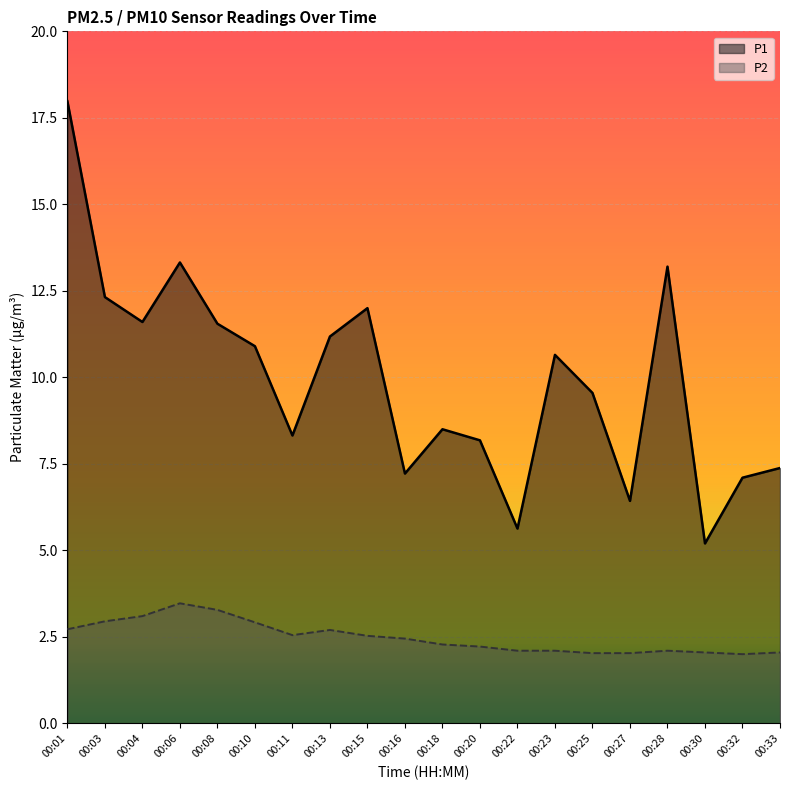

Reading left to right, list all the values displayed in this chart.

P1: 18.0	12.3	11.6	13.3	11.6	10.9	8.3	11.2	12.0	7.2	8.5	8.2	5.6	10.7	9.6	6.4	13.2	5.2	7.1	7.4
P2: 2.7	3.0	3.1	3.5	3.3	2.9	2.5	2.7	2.5	2.5	2.3	2.2	2.1	2.1	2.0	2.0	2.1	2.0	2.0	2.0